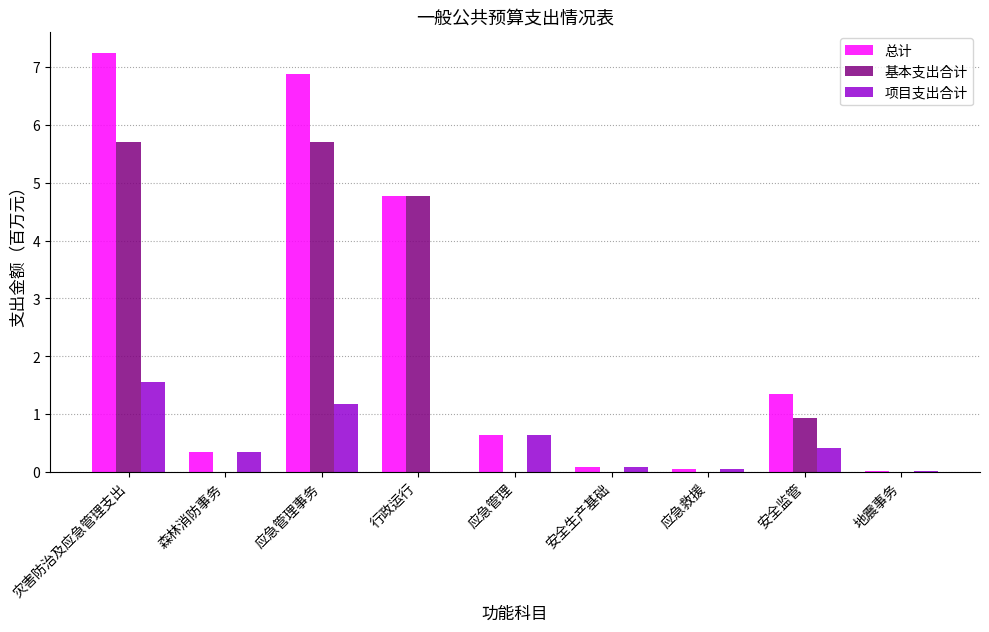

At which category is the sum across all series the highest?

灾害防治及应急管理支出